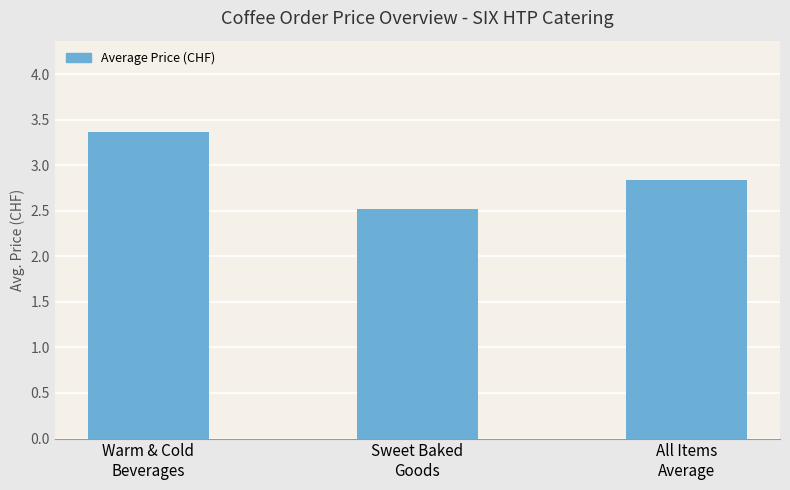

Reading left to right, transcribe all the data shown in this chart.

Warm & Cold
Beverages=3.4	Sweet Baked
Goods=2.5	All Items
Average=2.8